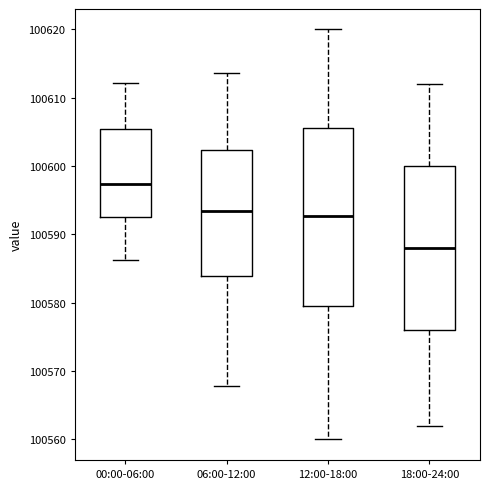

Which box's median line is the lowest?

18:00-24:00